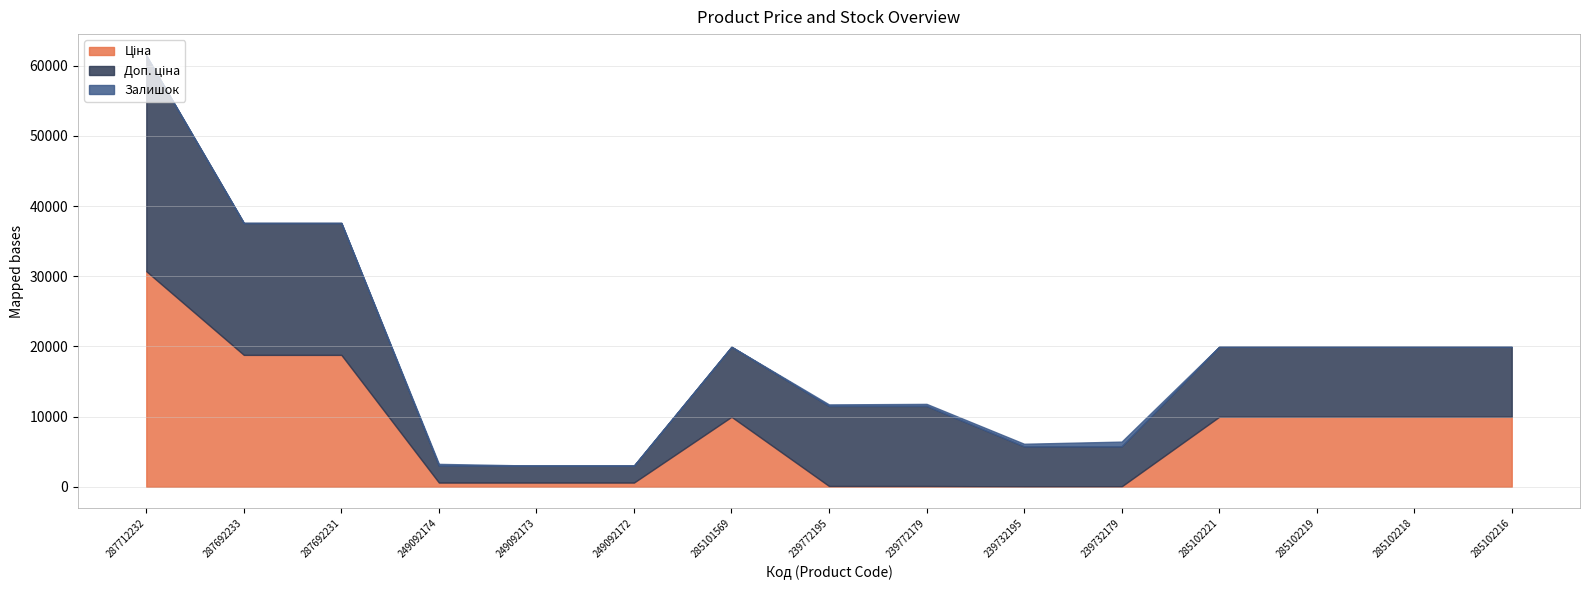

List the series in order of their peak value, highest first.

Ціна, Доп. ціна, Залишок